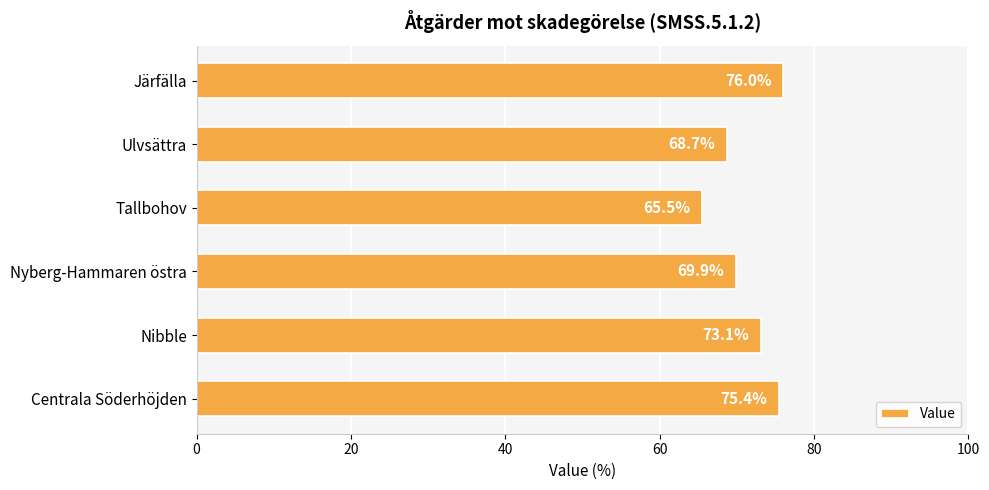

Is it true that the value at Ulvsättra is 119.3?

False